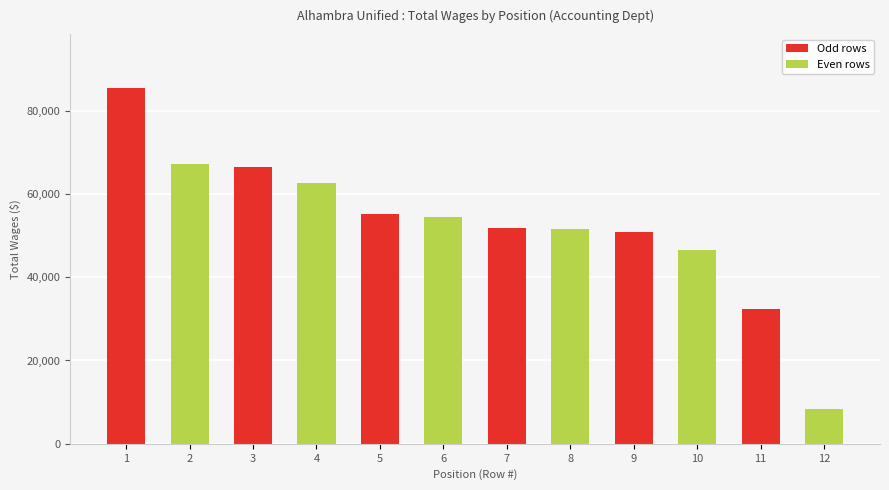

Does the chart contain stacked bars?

No